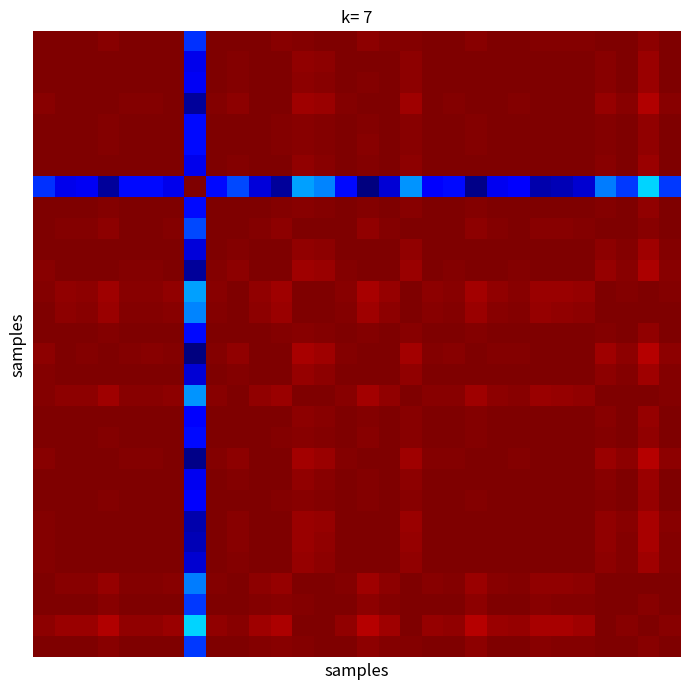

How many series are shown in this chart?

30